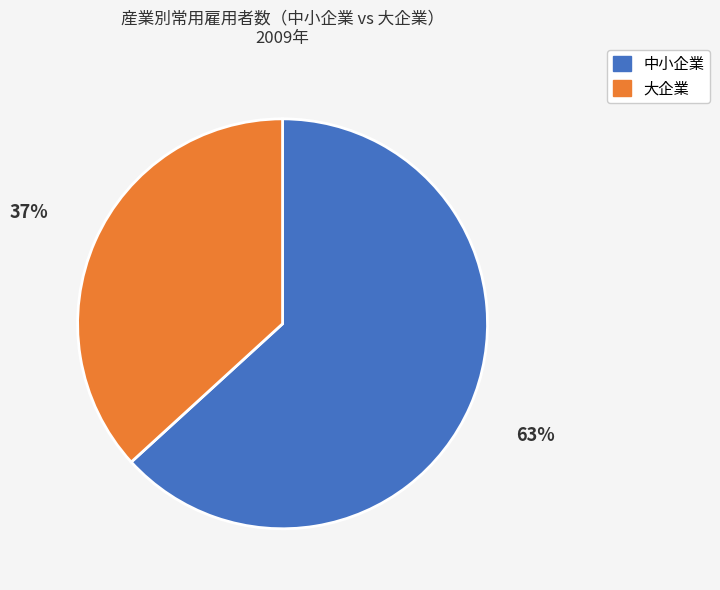

Is there a majority slice in this chart?

Yes